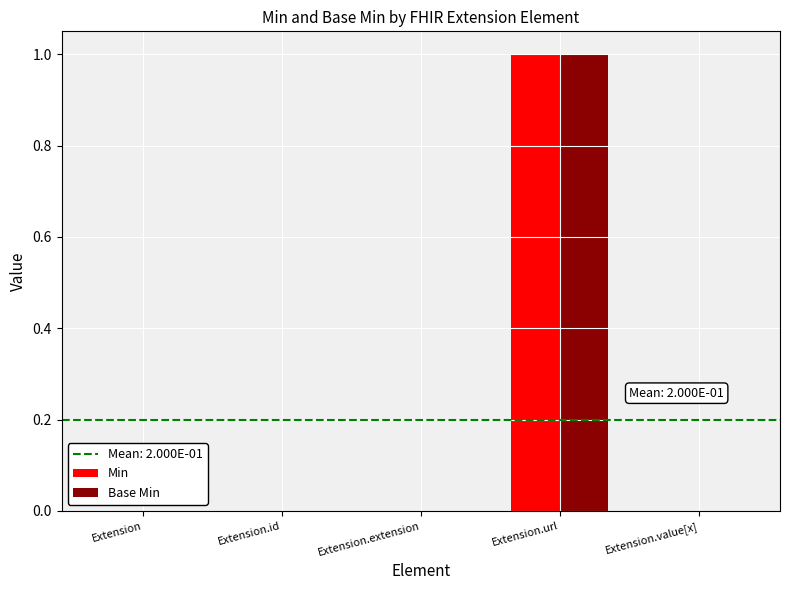

Which category has the highest value across all series?

Extension.url